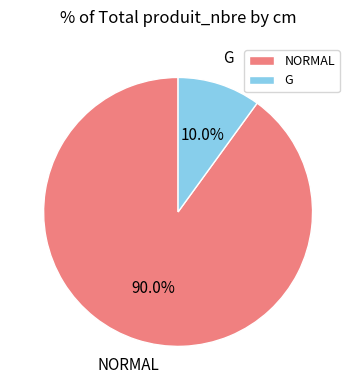

Combined, do NORMAL and G account for over 50%?

Yes